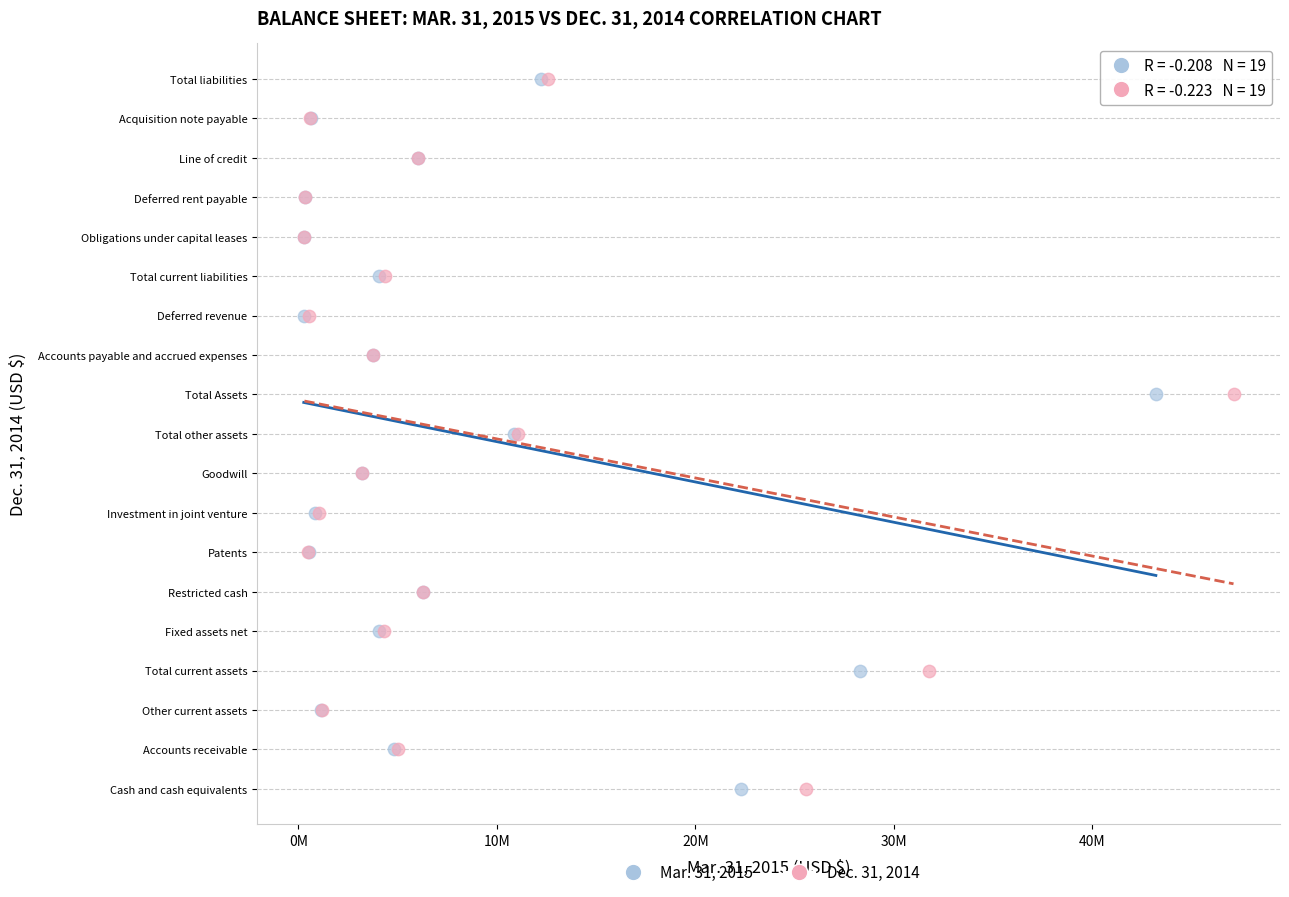

What are all the series names shown in the legend?

Mar. 31, 2015, Dec. 31, 2014